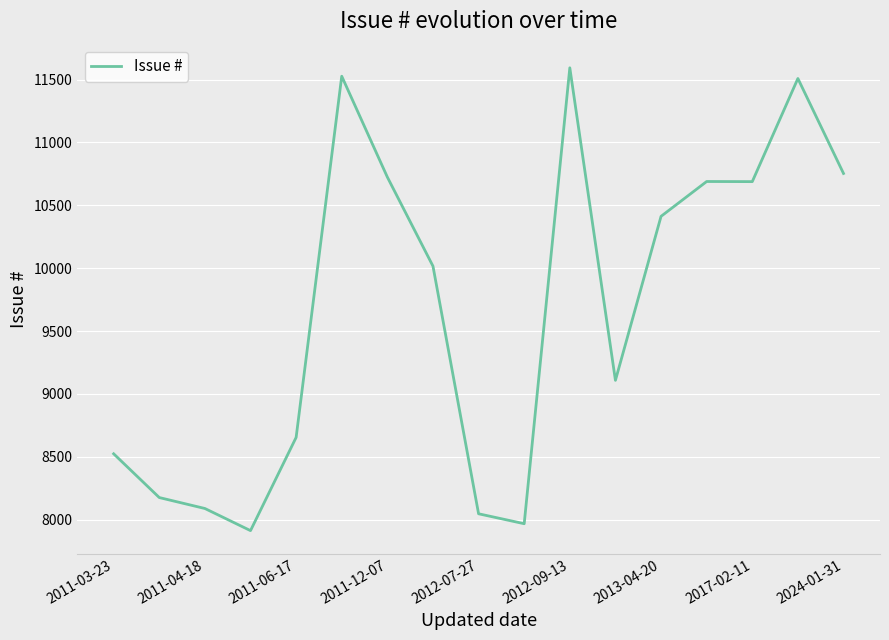

What is the difference between the maximum and minimum values?

3680